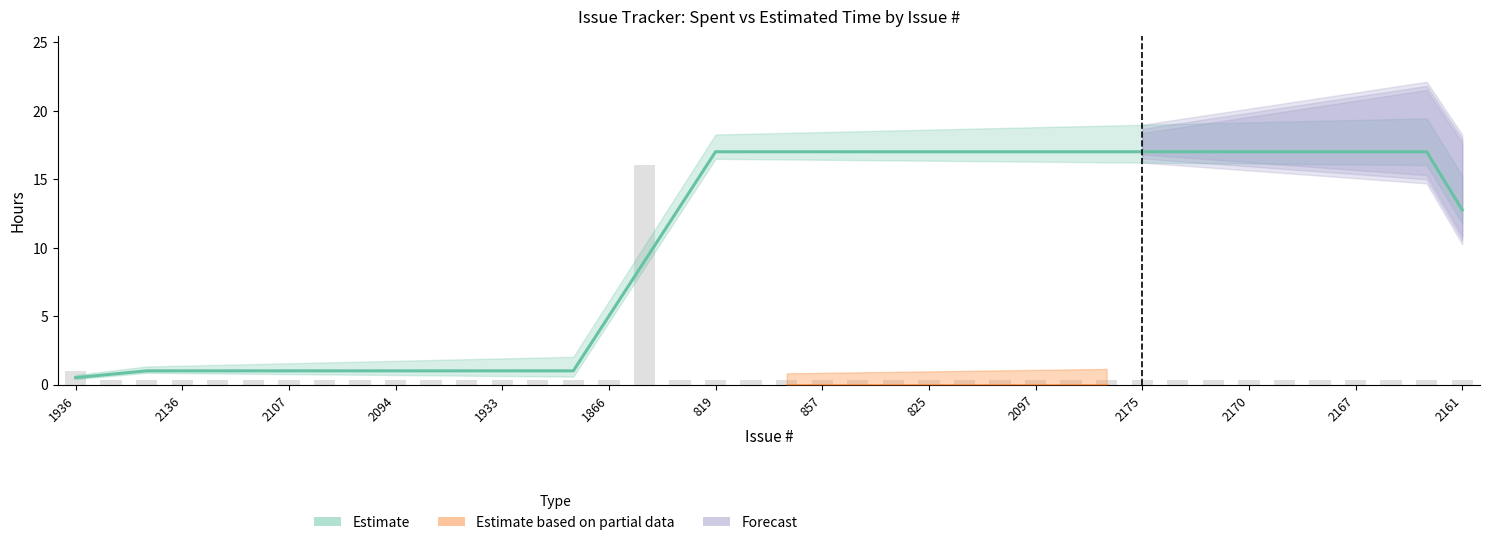

Rank the categories by value from lowest to highest.

849, 2165, 2136, 2118, 2108, 2107, 2106, 2101, 2094, 1935, 1934, 1933, 1932, 1931, 1866, 946, 819, 862, 860, 857, 852, 834, 825, 2173, 2064, 2097, 2177, 2176, 2175, 2174, 2171, 2170, 2169, 2168, 2167, 2166, 2164, 2161, 1936, 1879